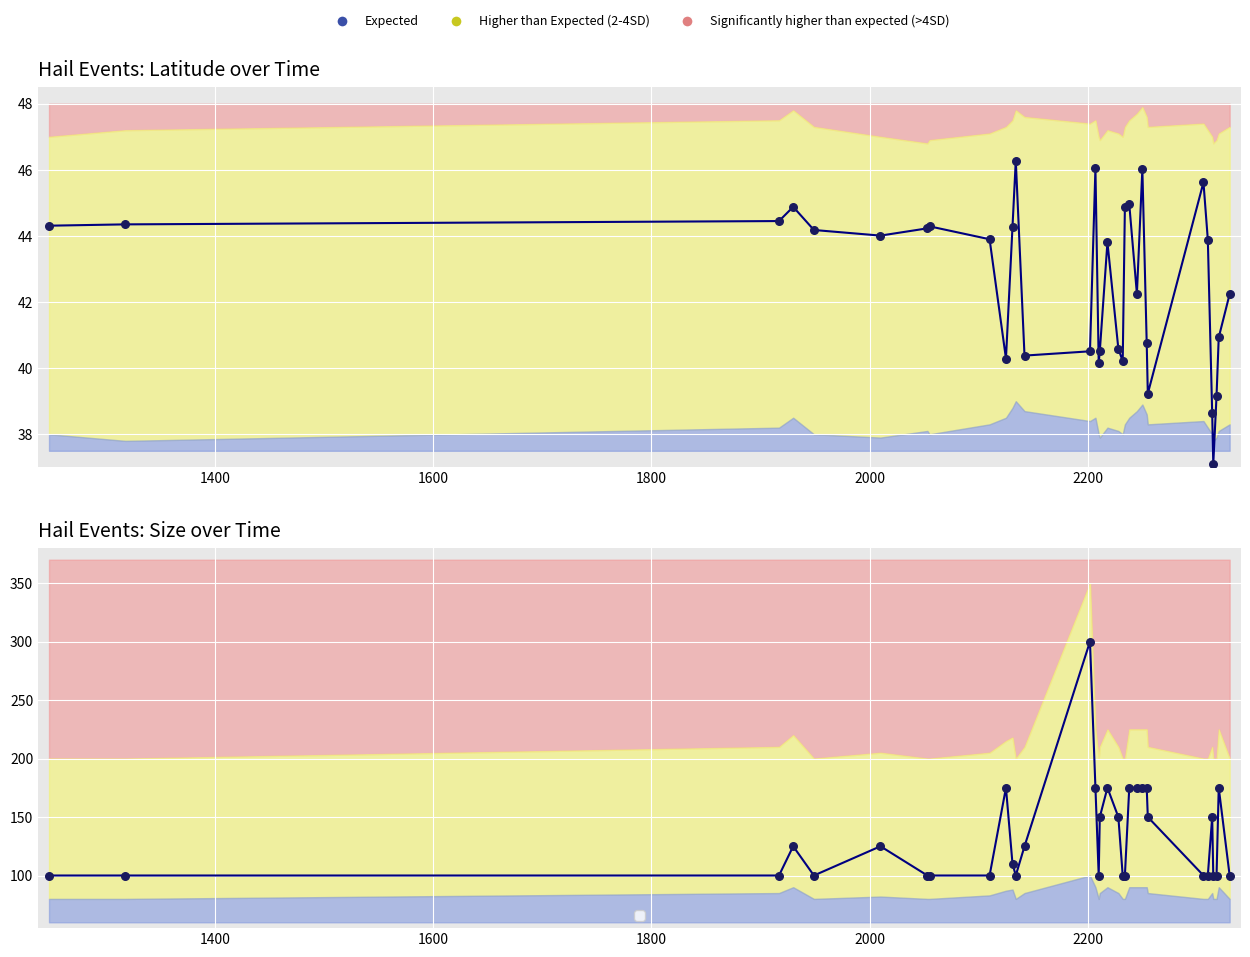

Is the value of Lat at 1248 greater than the value of Size at 1930?

No